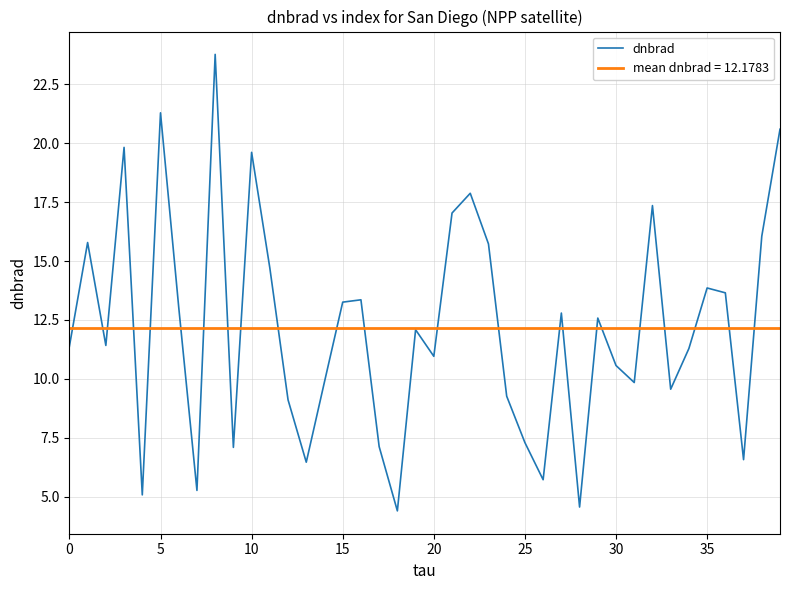

True or false: the data shows 6.7 at 10.

False